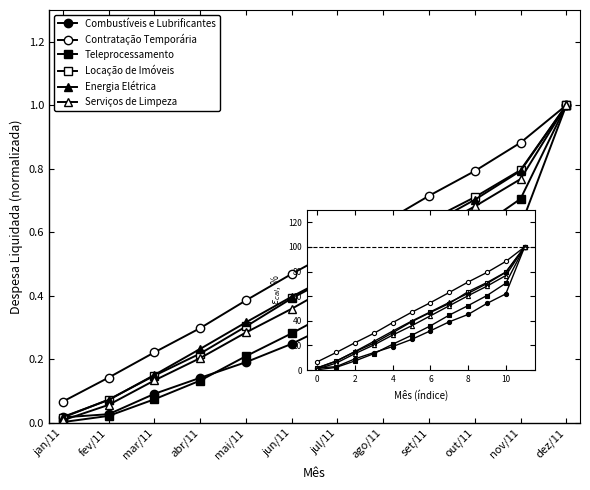

Rank the series at abr/11 from lowest to highest value.

Teleprocessamento, Combustíveis e Lubrificantes, Serviços de Limpeza, Locação de Imóveis, Energia Elétrica, Contratação Temporária